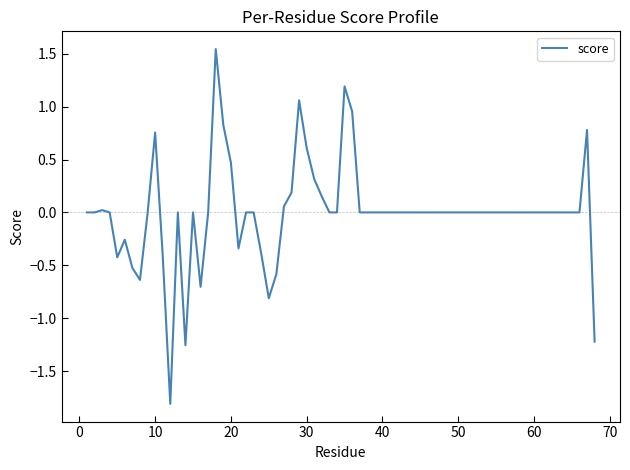

What is the minimum value shown in the chart?

-1.8